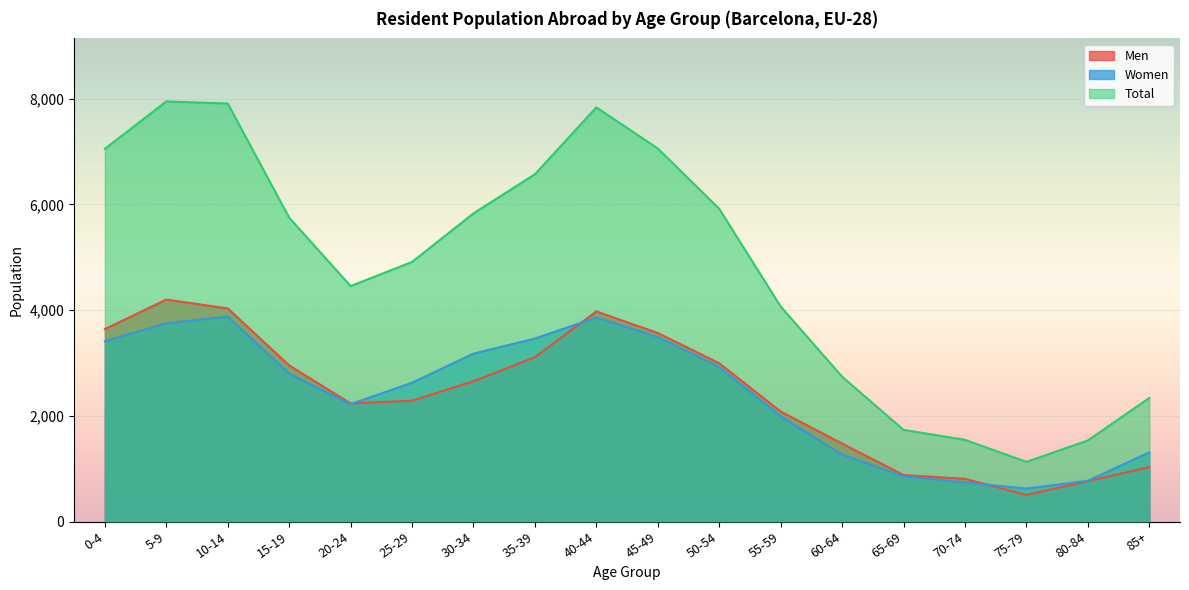

Is it true that Men equals 6453 at 10-14?

False